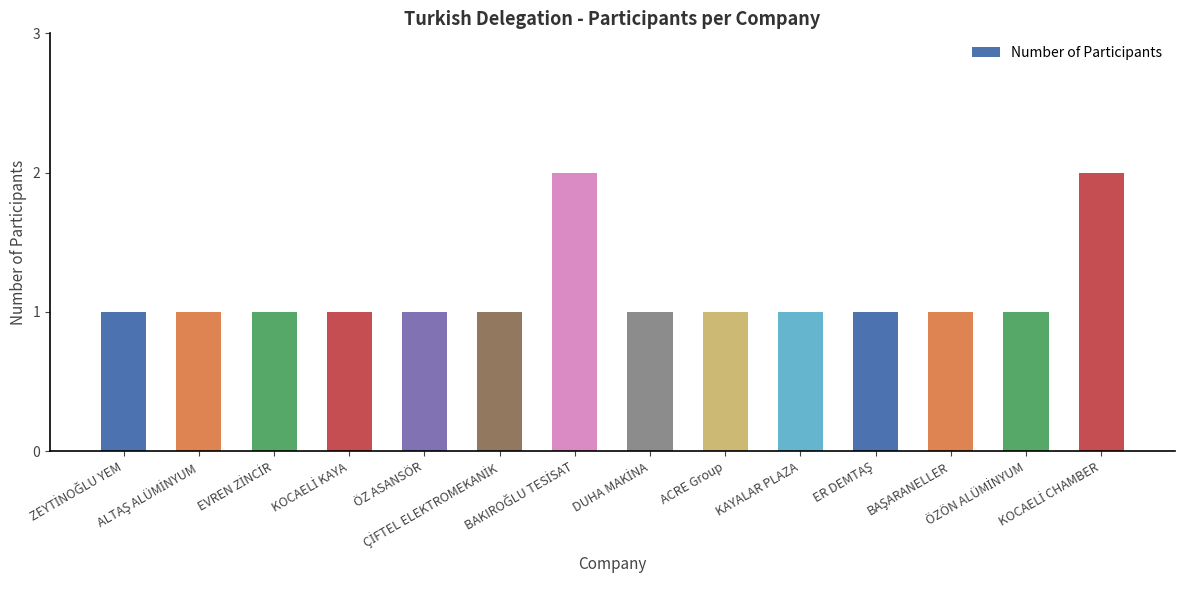

What is the sum of all values?

16